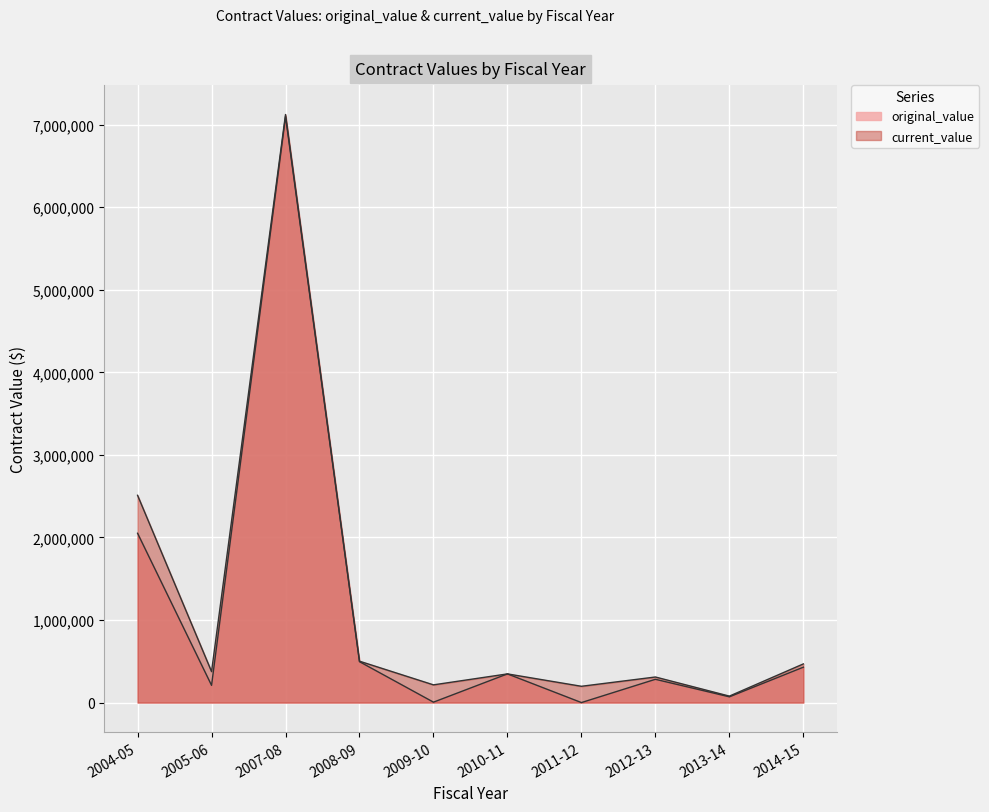

Rank the series at 2007-08 from lowest to highest value.

original_value, current_value